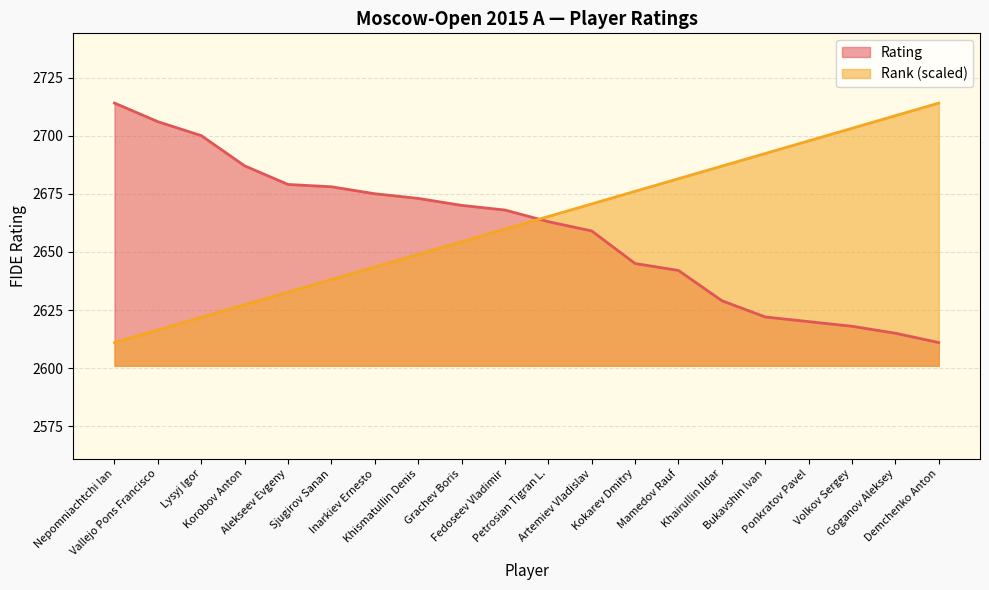

What are all the series names shown in the legend?

Rating, Rank (scaled)